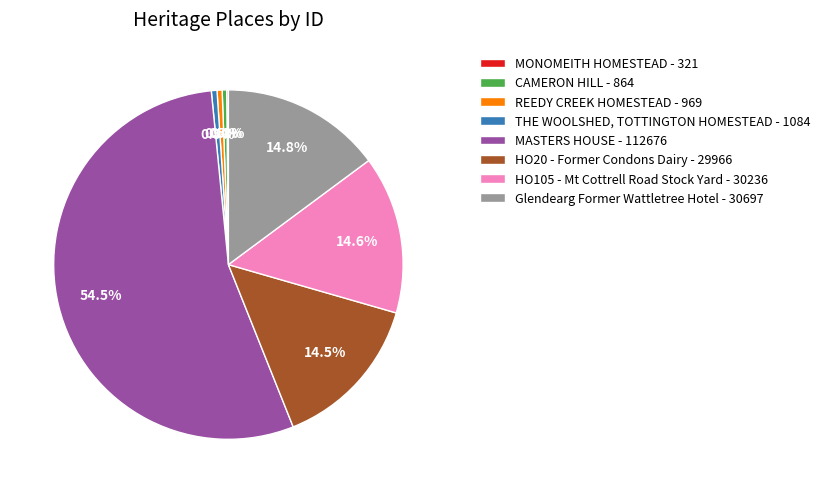

Is the sum of HO20 - Former Condons Dairy - 29966 and Glendearg Former Wattletree Hotel - 30697 greater than half?

No